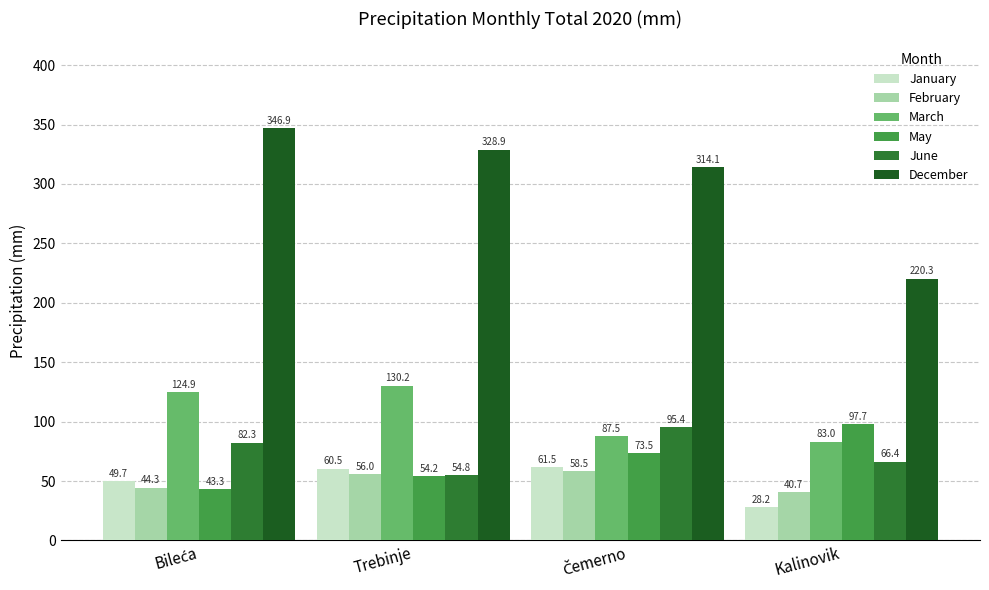

How many data points does each series have?

4